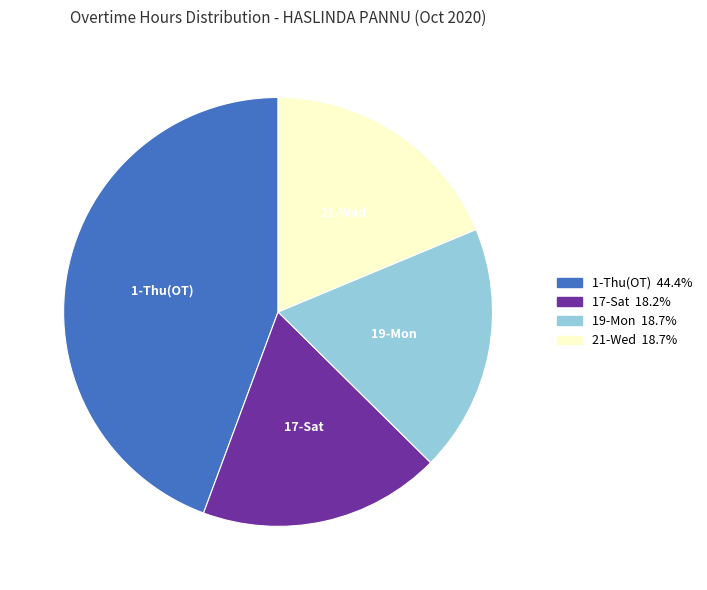

Is there a majority slice in this chart?

No